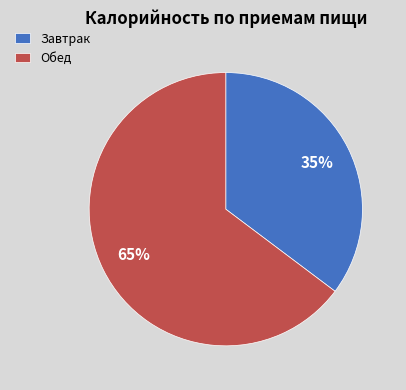

To the nearest percent, what is the combined percentage of Обед and Завтрак?

100%